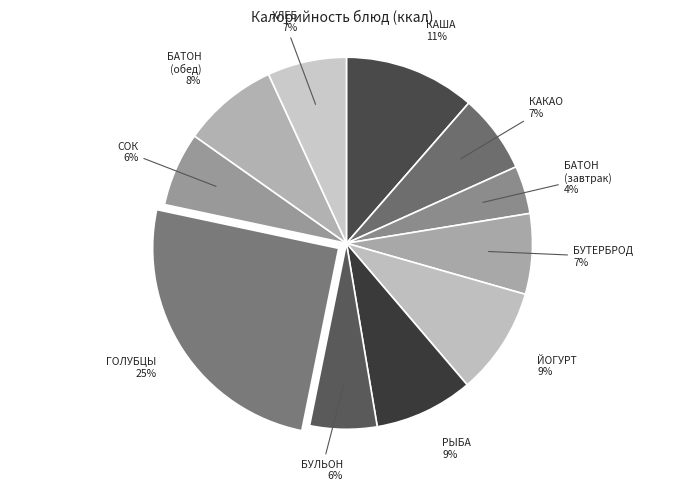

Is there a majority slice in this chart?

No